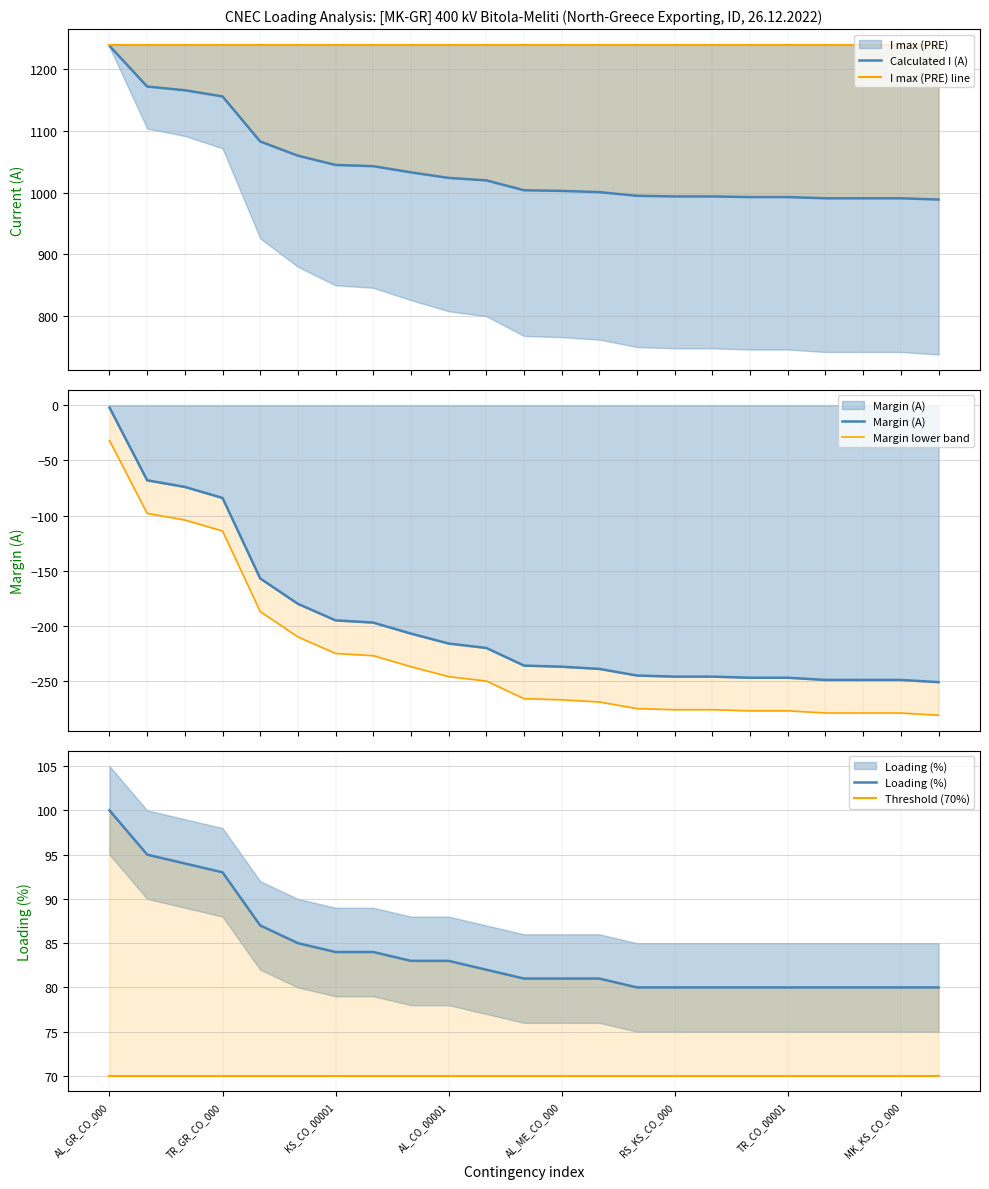

How many lines are shown in the chart?

6